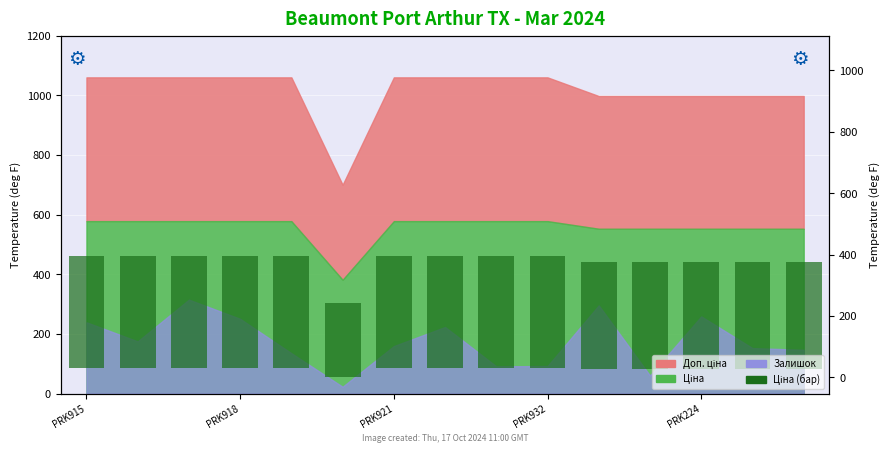

Approximately how many times larger is the value at PRK921 compared to PRK918?

1.0